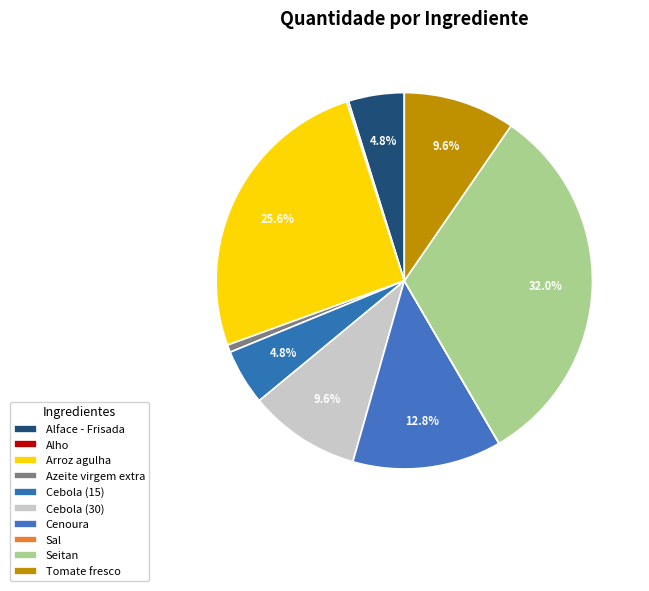

Which slice is the smallest?

Sal